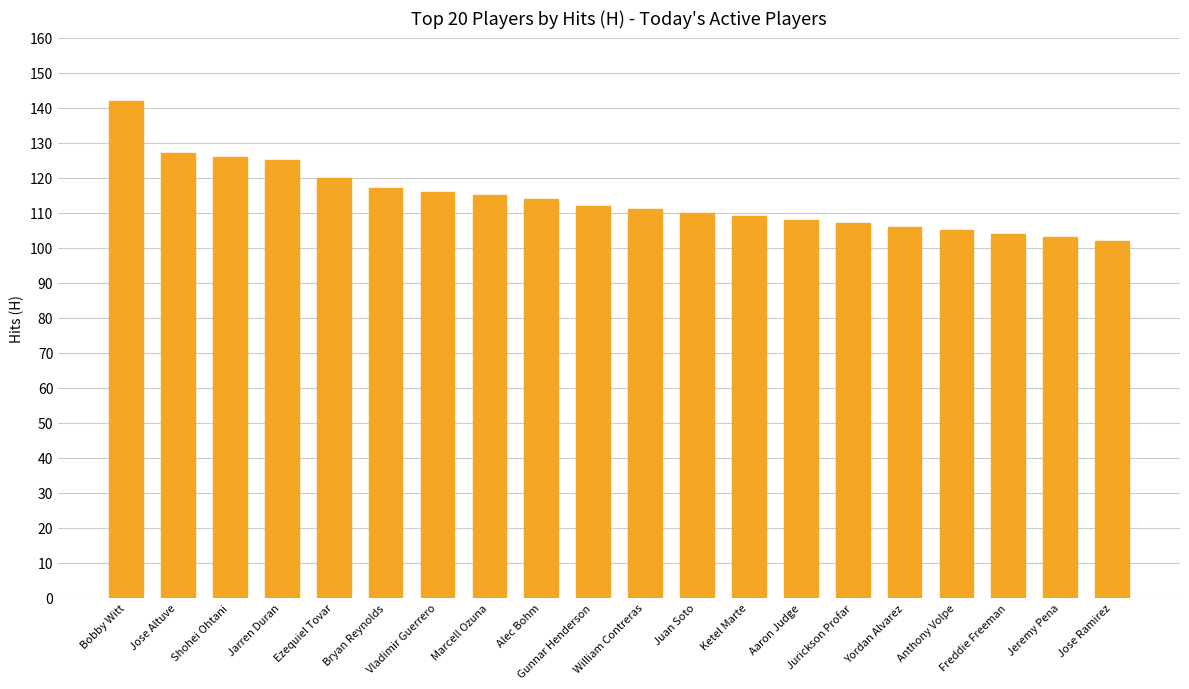

Reading left to right, extract all data points from this chart.

Bobby Witt=142	Jose Altuve=127	Shohei Ohtani=126	Jarren Duran=125	Ezequiel Tovar=120	Bryan Reynolds=117	Vladimir Guerrero=116	Marcell Ozuna=115	Alec Bohm=114	Gunnar Henderson=112	William Contreras=111	Juan Soto=110	Ketel Marte=109	Aaron Judge=108	Jurickson Profar=107	Yordan Alvarez=106	Anthony Volpe=105	Freddie Freeman=104	Jeremy Pena=103	Jose Ramirez=102